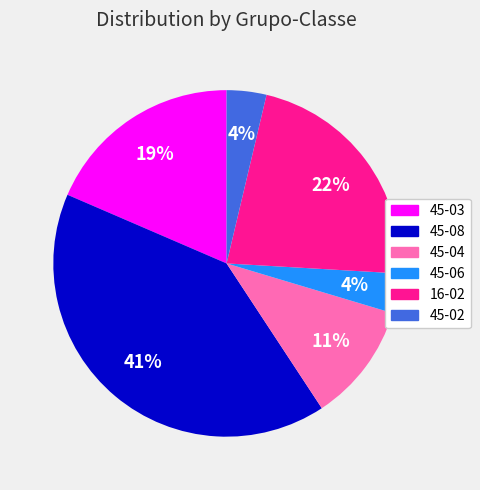

To the nearest percent, what is the average slice percentage?

17%